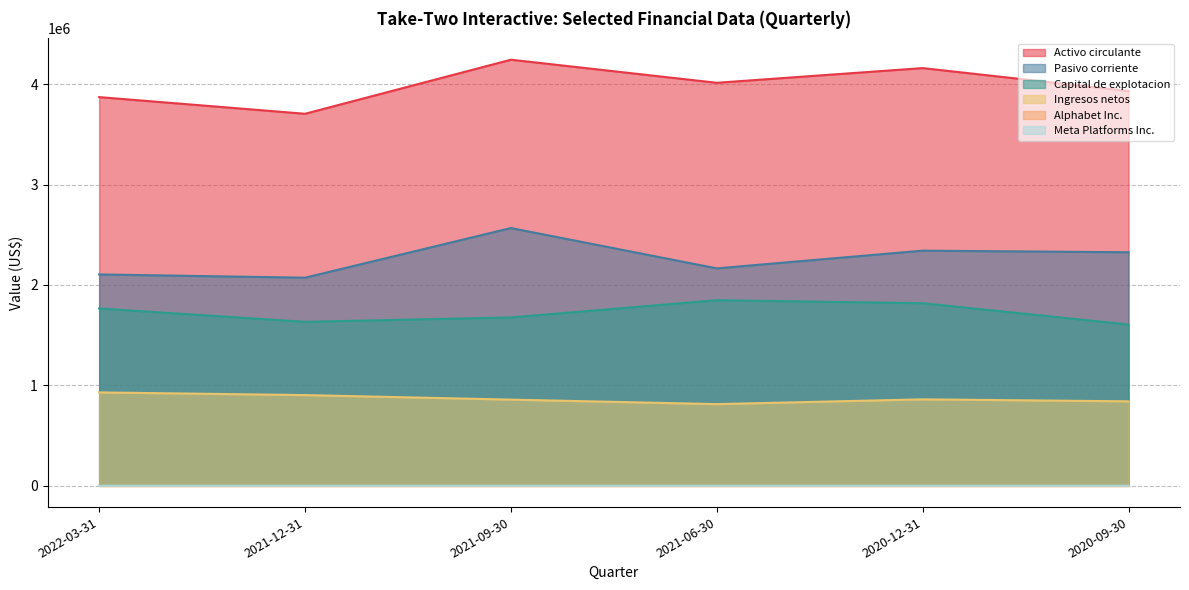

How many intersections are there between Alphabet Inc. and Meta Platforms Inc.?

1